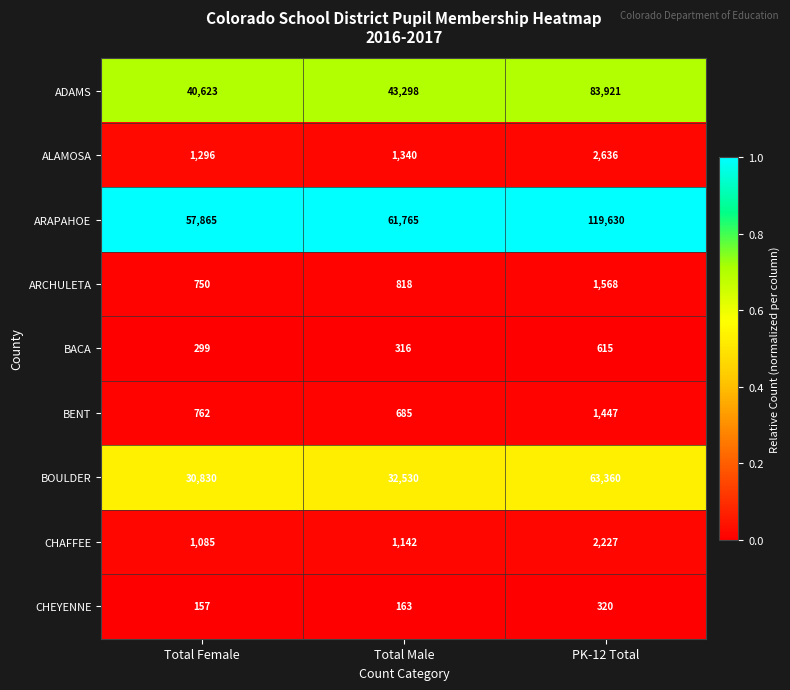

Where is ARAPAHOE nearest to the value 88747?

Total Male